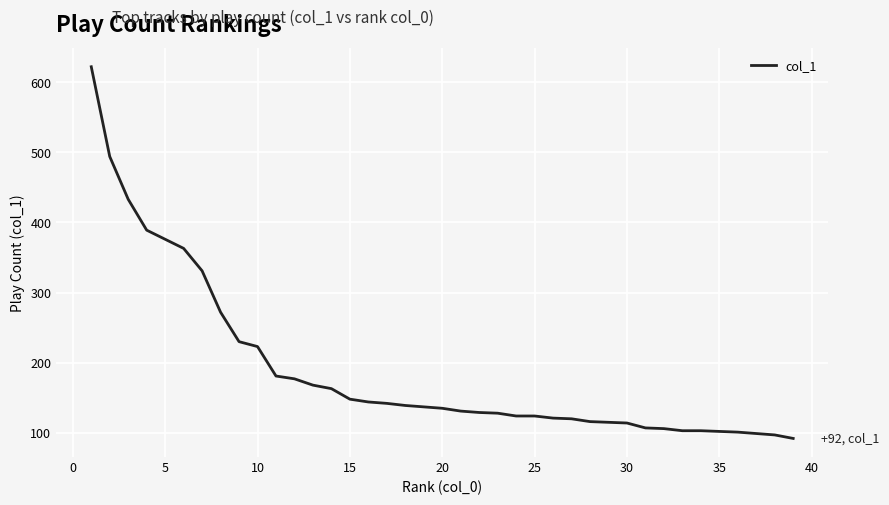

What is the smallest value displayed?

92